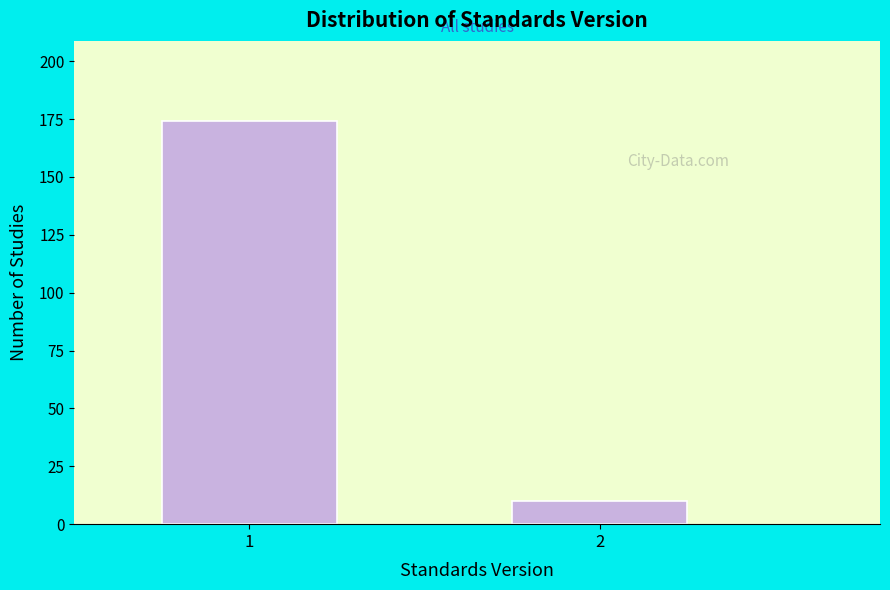

Reading left to right, list all the values displayed in this chart.

174	10